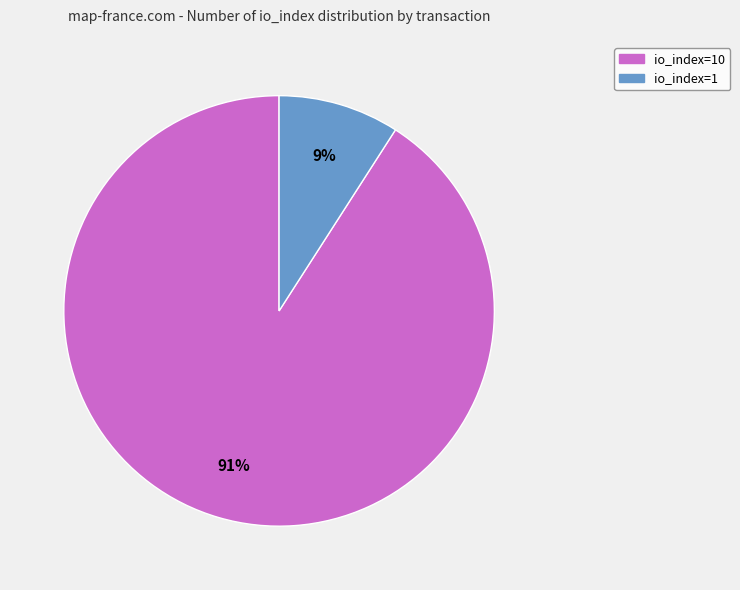

To the nearest percent, what is the average slice percentage?

50%